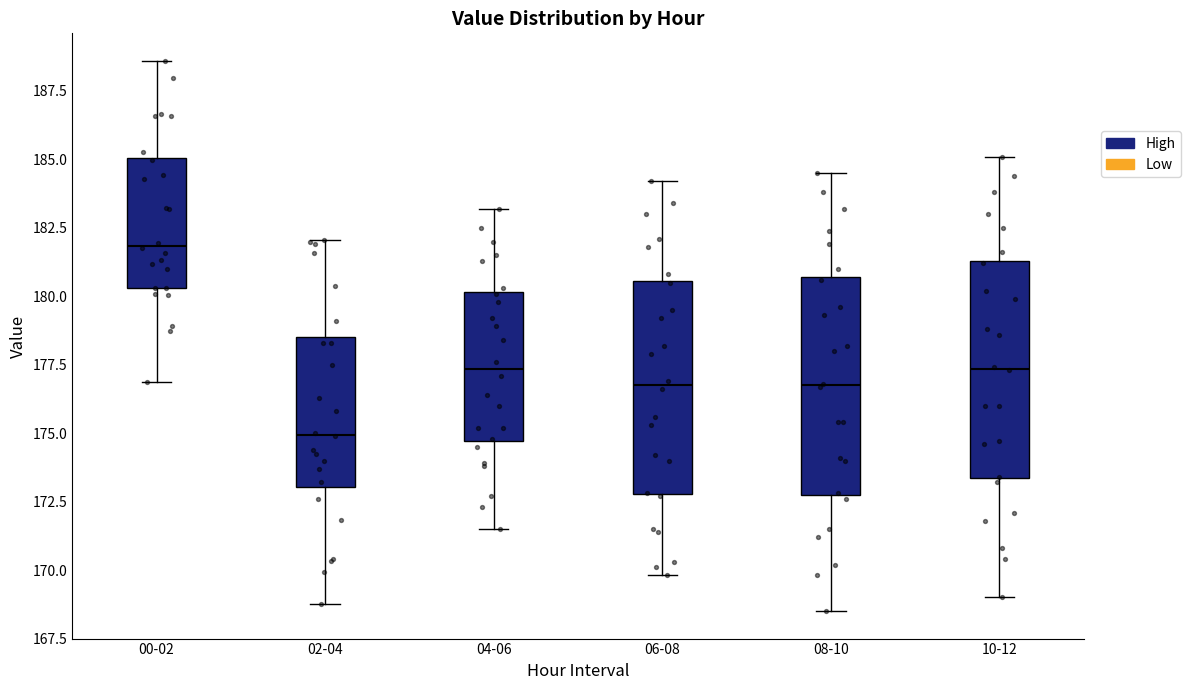

Reading left to right, transcribe this box plot: for each box, give where its median line is, the range the box spans, and where its two whiskers end, as read against the y-axis. The values are not printed on the chart, so give them approximately, as read against the axis.

00-02: median 182.0, box 180.5 to 185.0, whiskers 177.0 to 188.5
02-04: median 175.0, box 173.0 to 178.5, whiskers 169.0 to 182.0
04-06: median 177.5, box 174.5 to 180.0, whiskers 171.5 to 183.0
06-08: median 177.0, box 173.0 to 180.5, whiskers 170.0 to 184.0
08-10: median 177.0, box 173.0 to 180.5, whiskers 168.5 to 184.5
10-12: median 177.5, box 173.5 to 181.5, whiskers 169.0 to 185.0